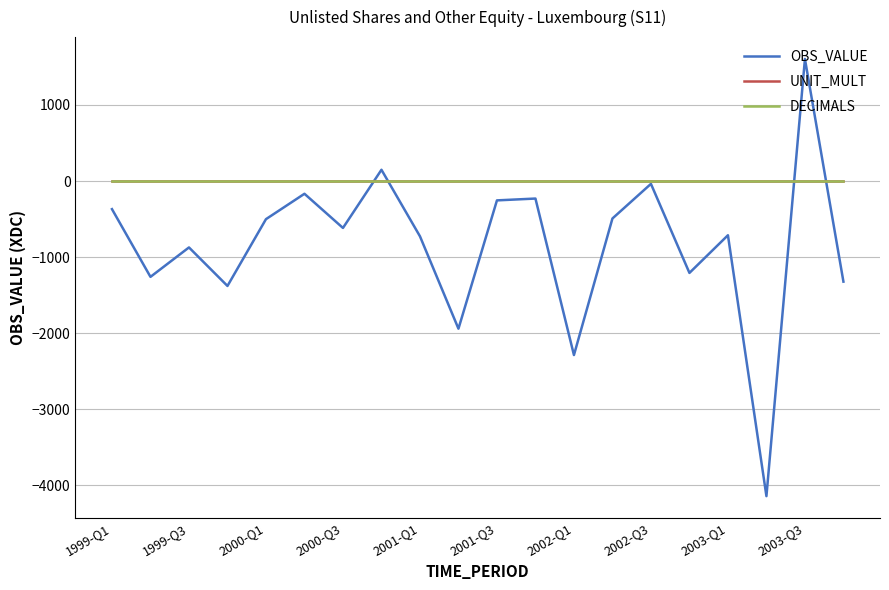

What is the greatest value displayed?

1605.0